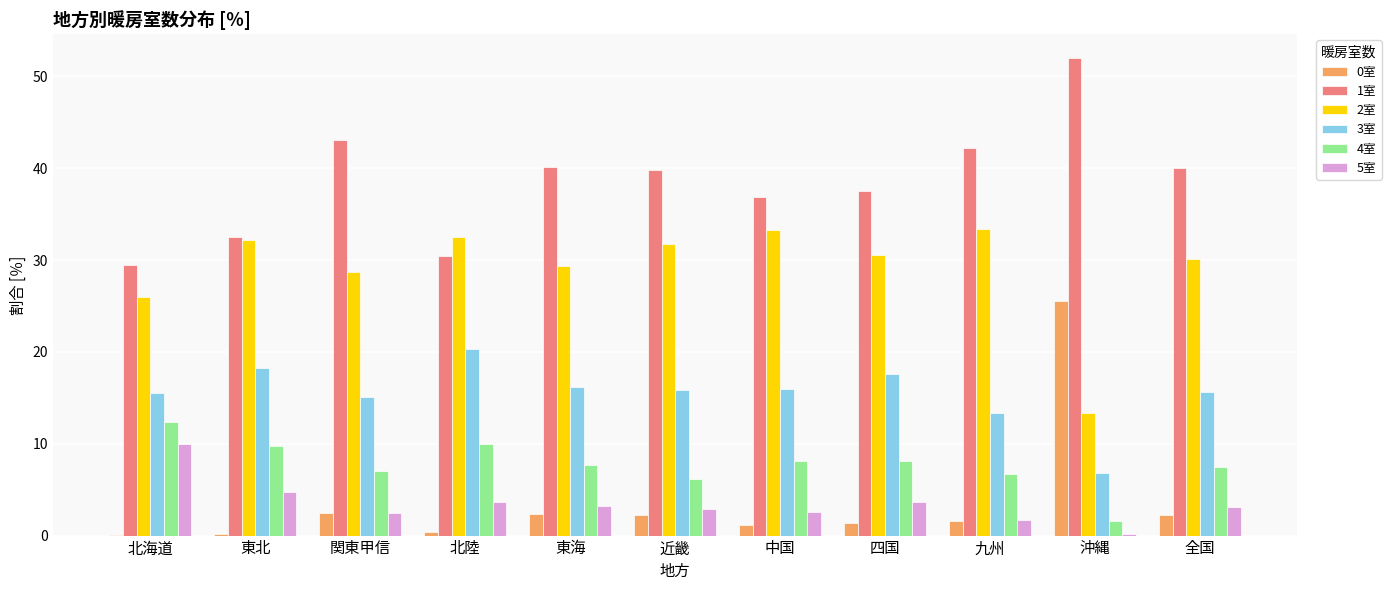

Which series has the largest total across all categories?

1室